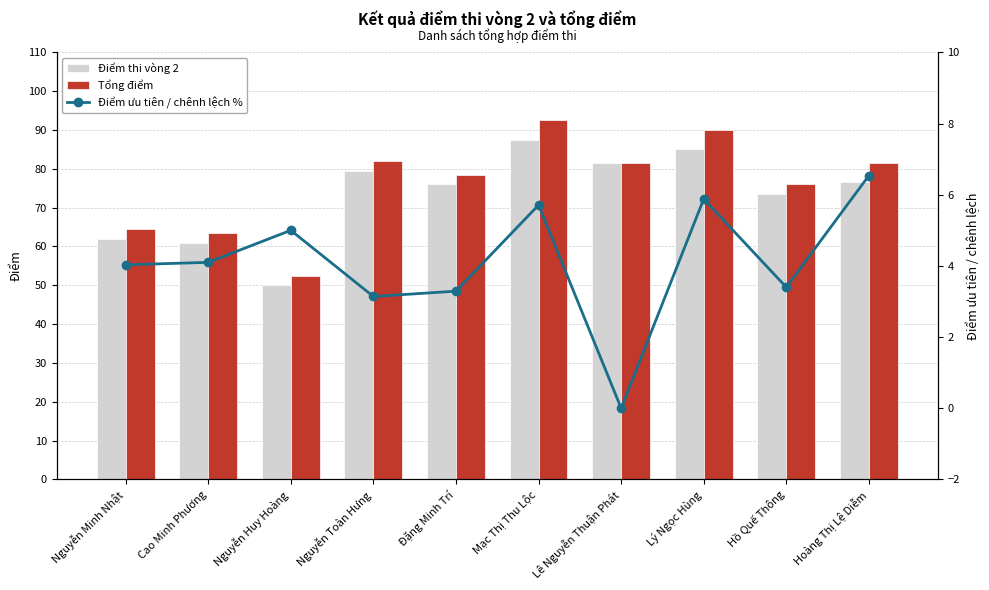

The Tổng điểm series shows 107.7 at Nguyễn Toàn Hưng. True or false?

False